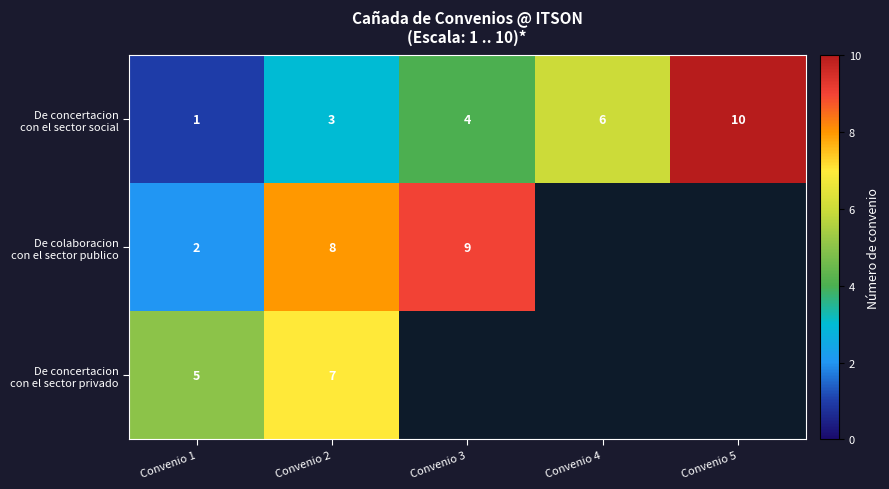

What is the total value across all series at Convenio 1?

8